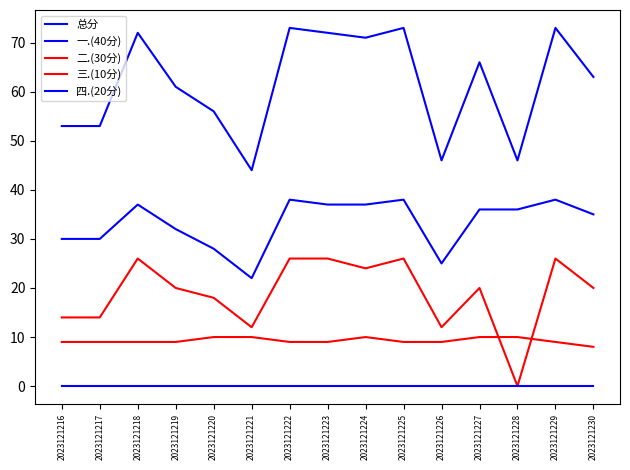

Is this an area chart (filled region under the line)?

No